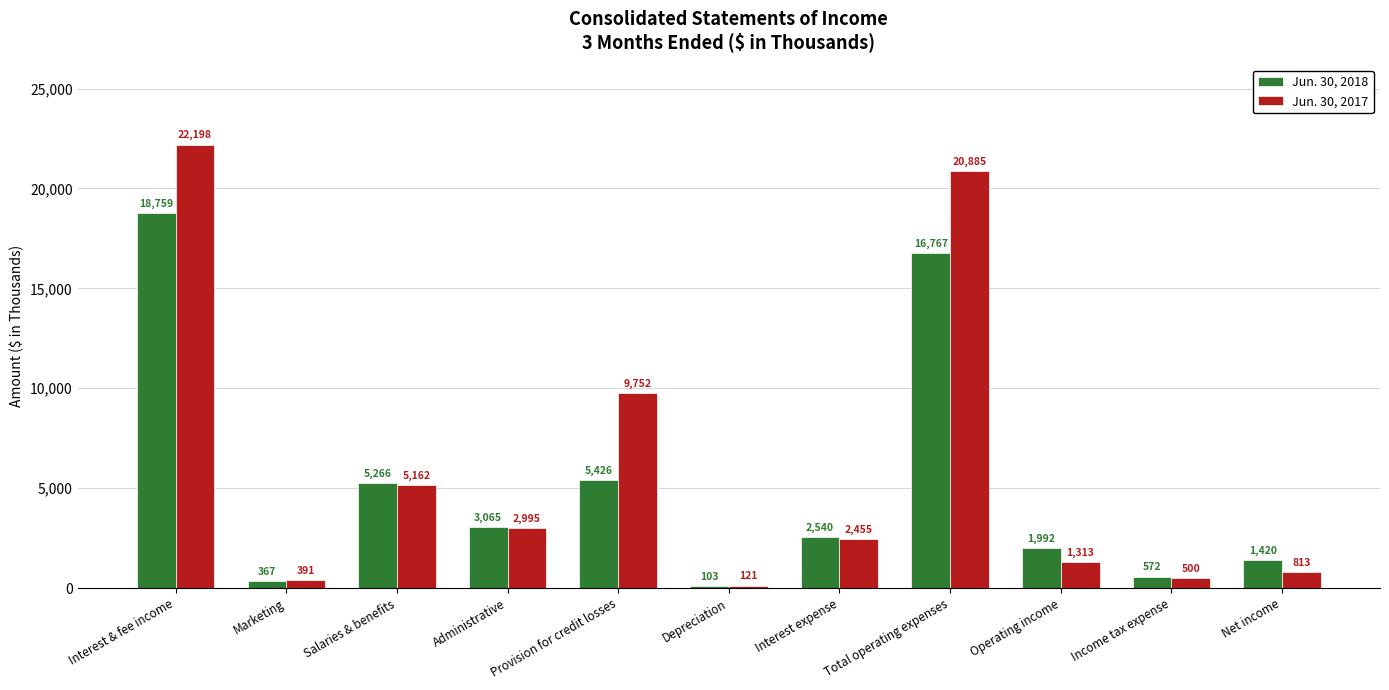

Rank the series by their average value, from lowest to highest.

Jun. 30, 2018, Jun. 30, 2017